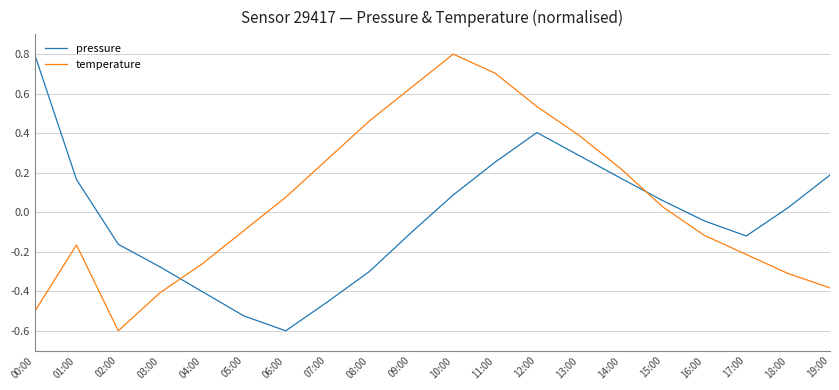

Is it true that temperature equals -0.3 at 18:00?

True